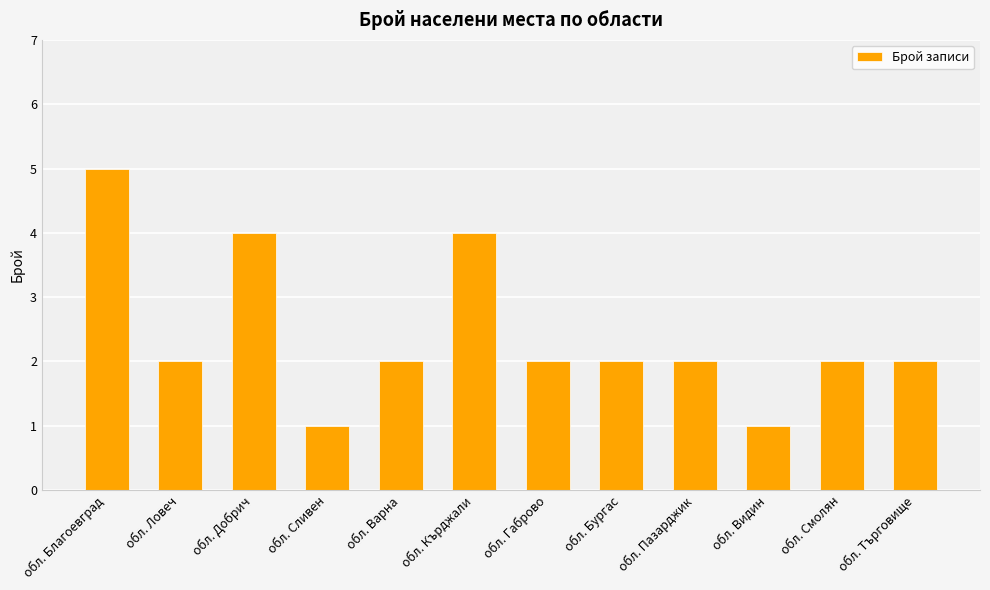

Count the values in the range 2 to 4.

9